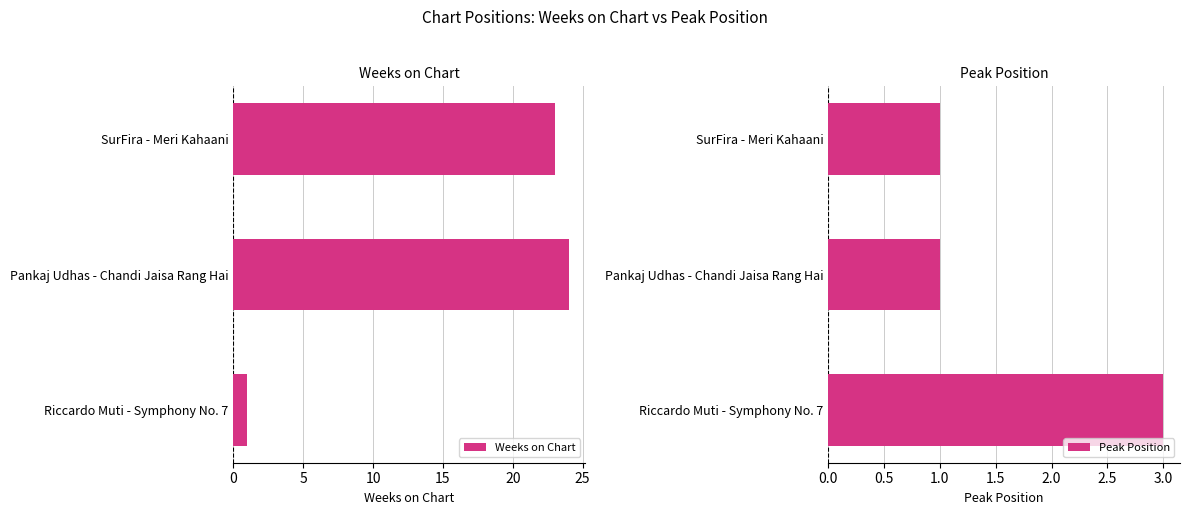

How many distinct data groups are displayed?

2